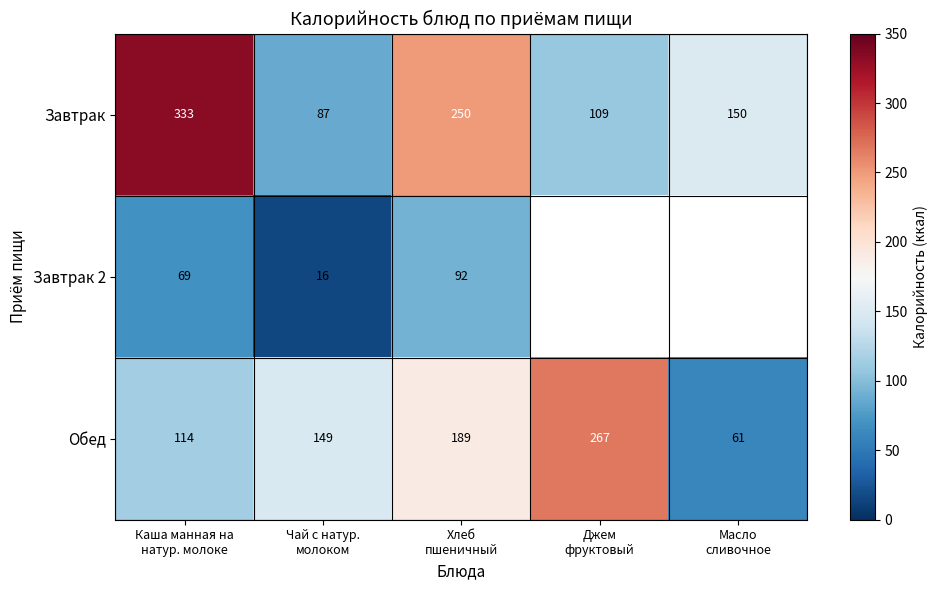

What is the average value of the Обед series?

156